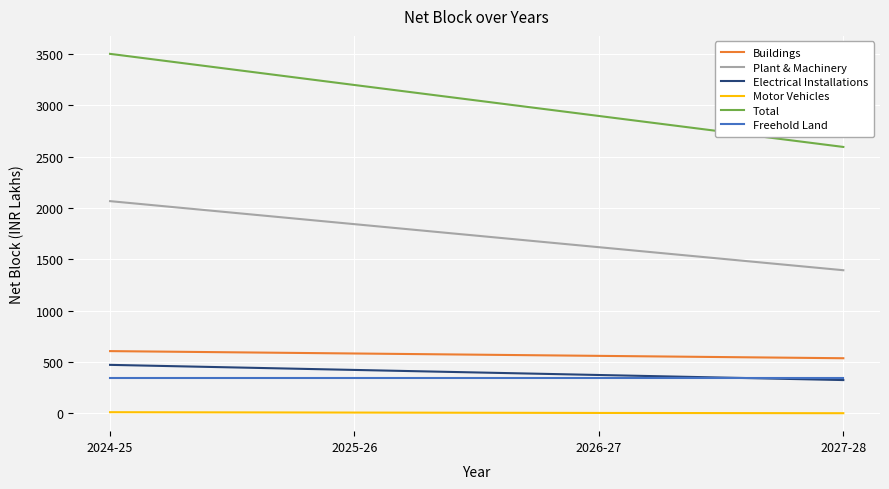

Does the chart display data point markers on the line(s)?

No